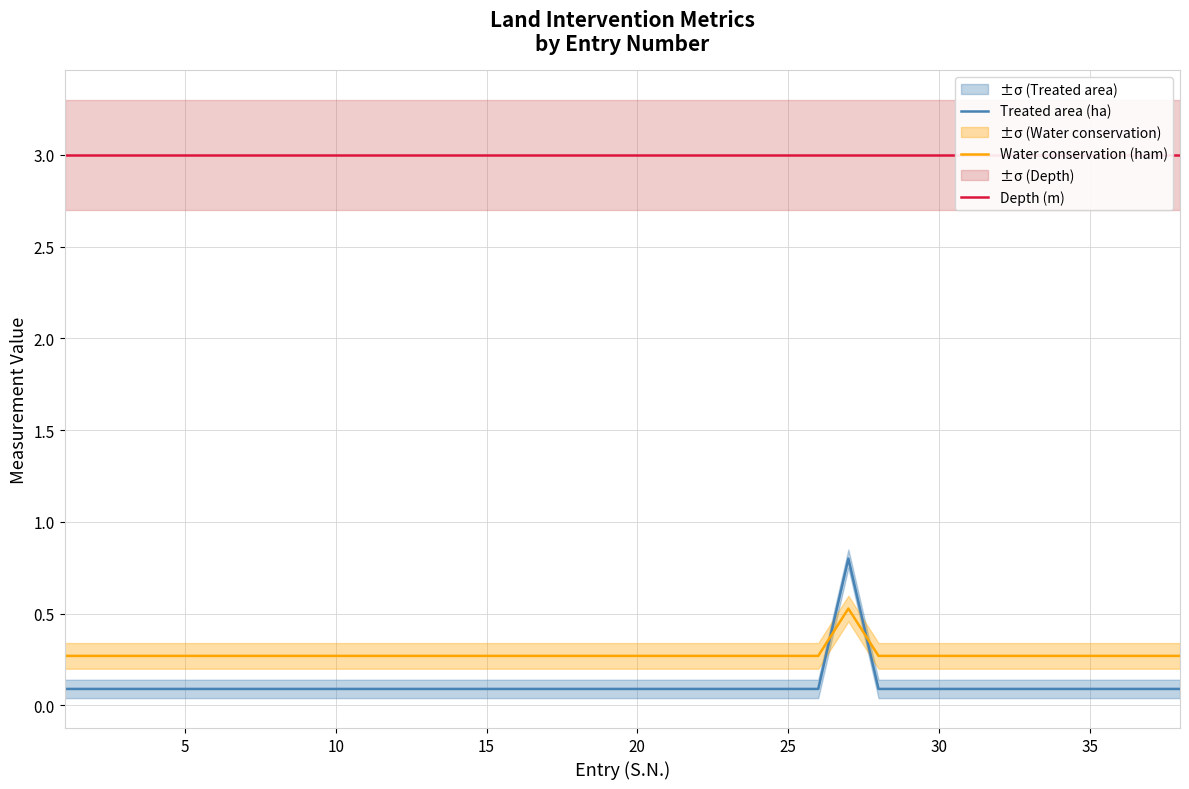

Is this an area chart (filled region under the line)?

No